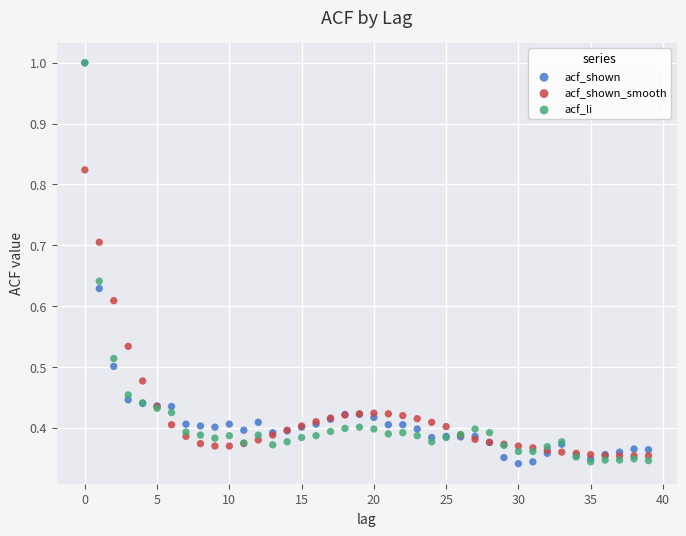

What are all the series names shown in the legend?

acf_shown, acf_shown_smooth, acf_li